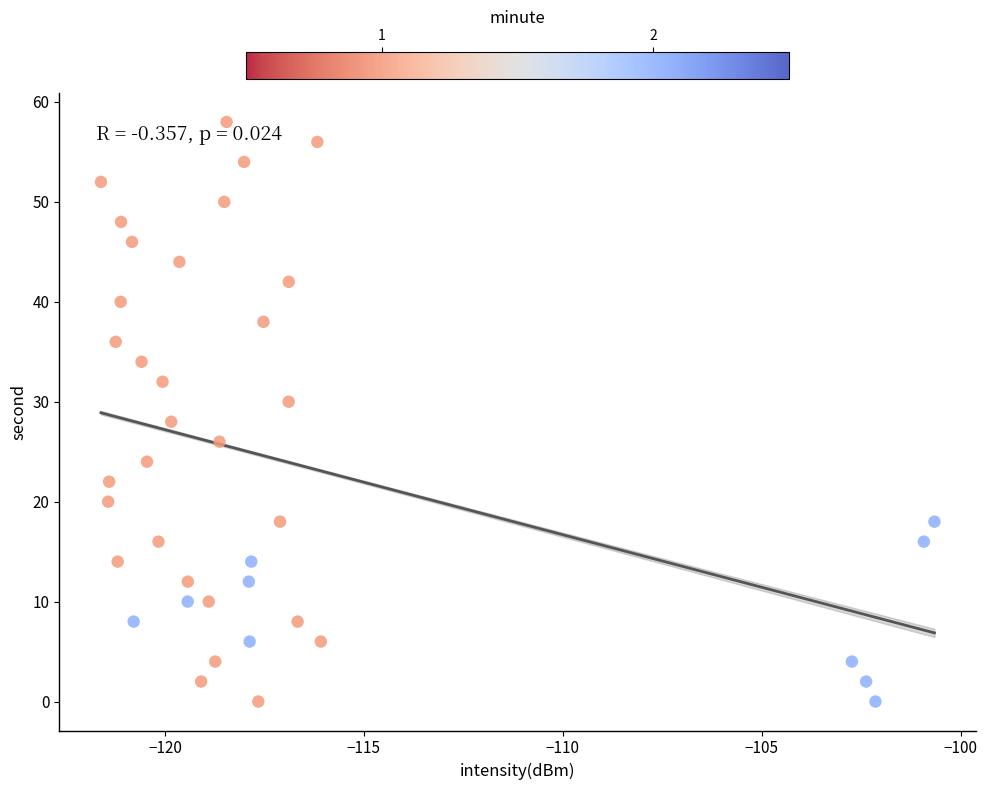

What is the range of Y values (max minus min)?

58